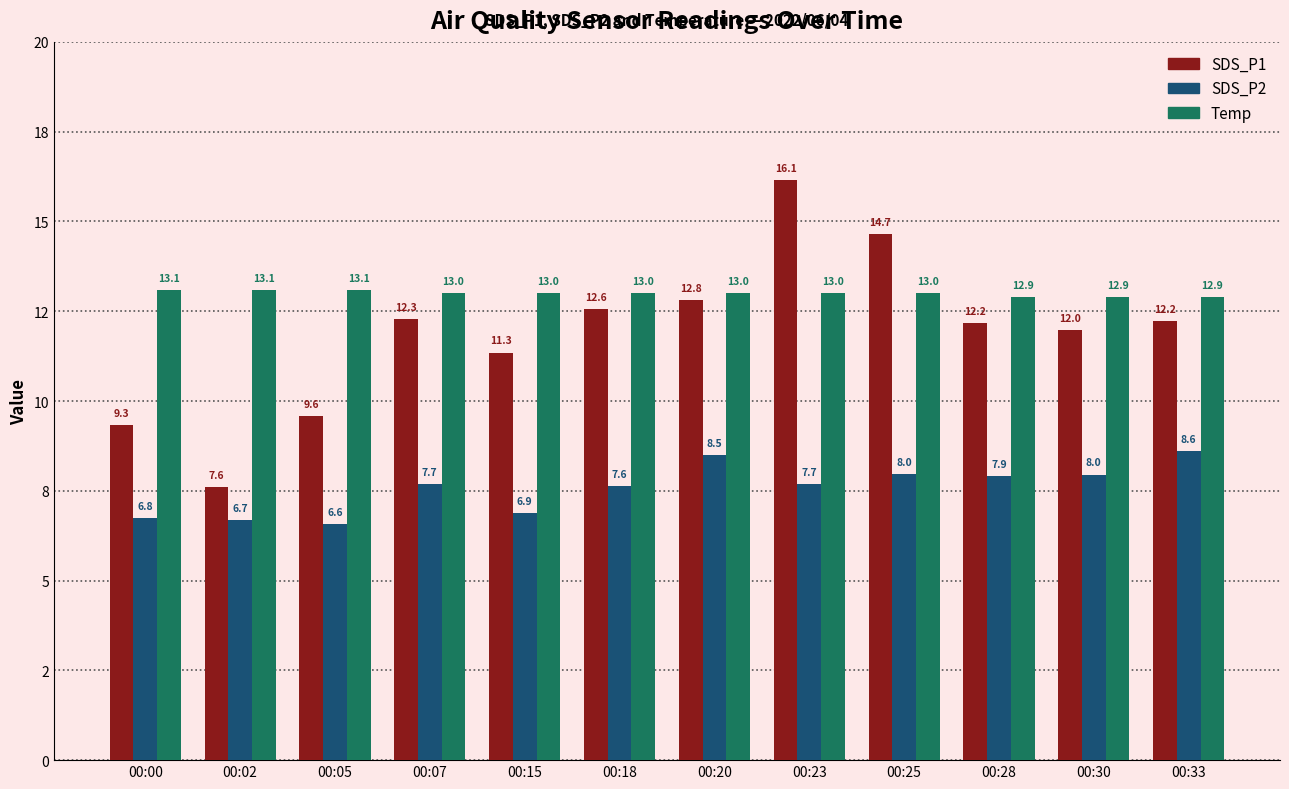

At which category is the sum across all series the highest?

00:23